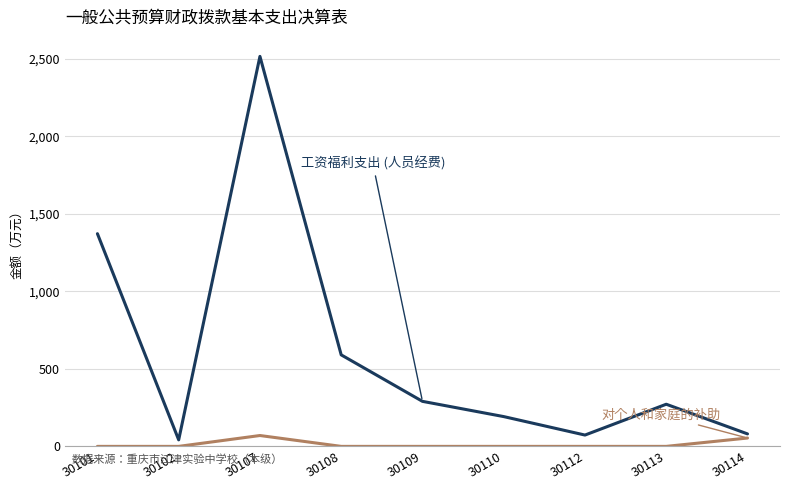

Which label corresponds to the largest value in the chart?

30107